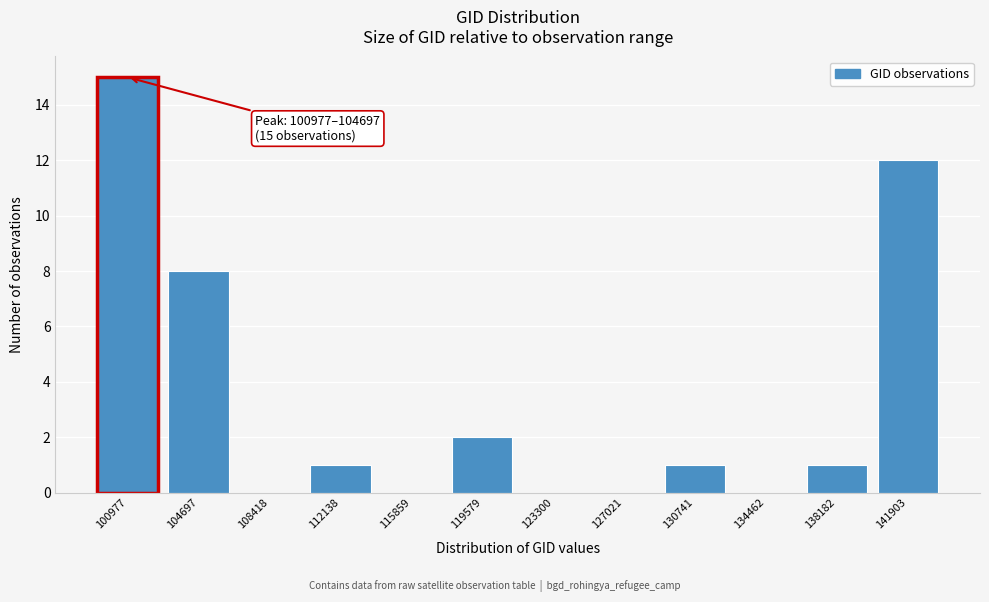

Reading right to left, extract all data points from this chart.

141903=12	138182=1	134462=0	130741=1	127021=0	123300=0	119579=2	115859=0	112138=1	108418=0	104697=8	100977=15